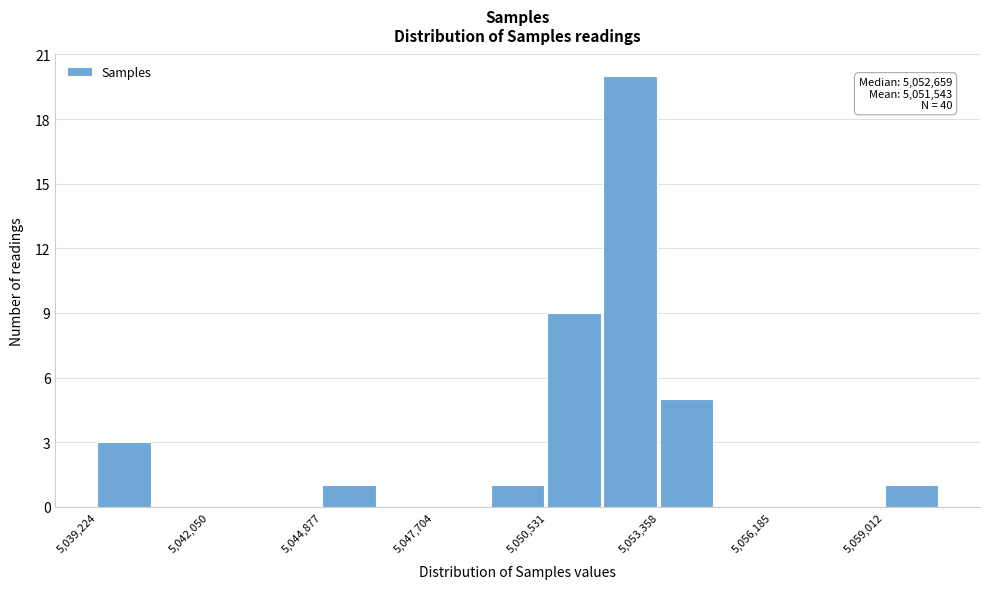

Read against the x-axis, roughly where is the centre of the tallest bar?

5052500